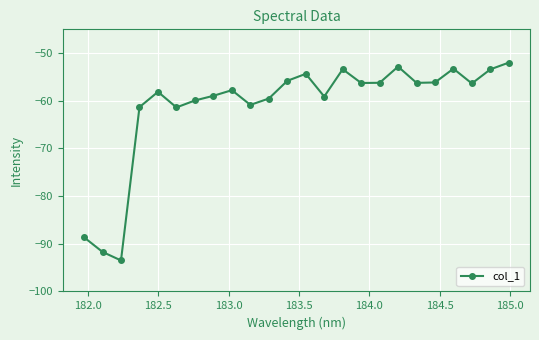

What is the difference between the maximum and second lowest values?

39.7